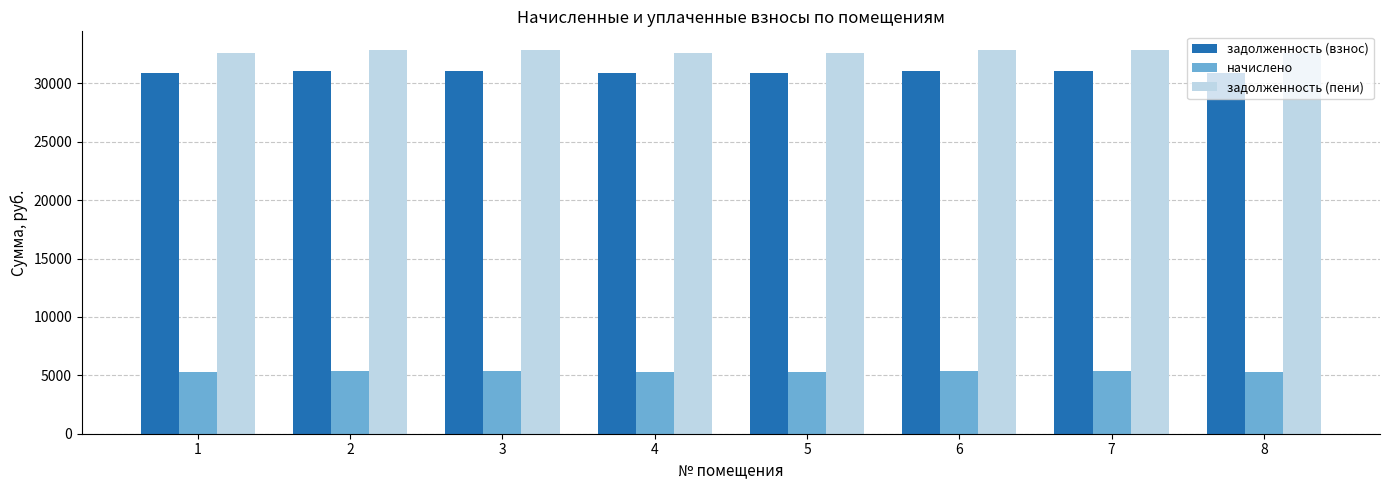

What is the sum of the задолженность (взнос) values at 3 and 2?

62057.0